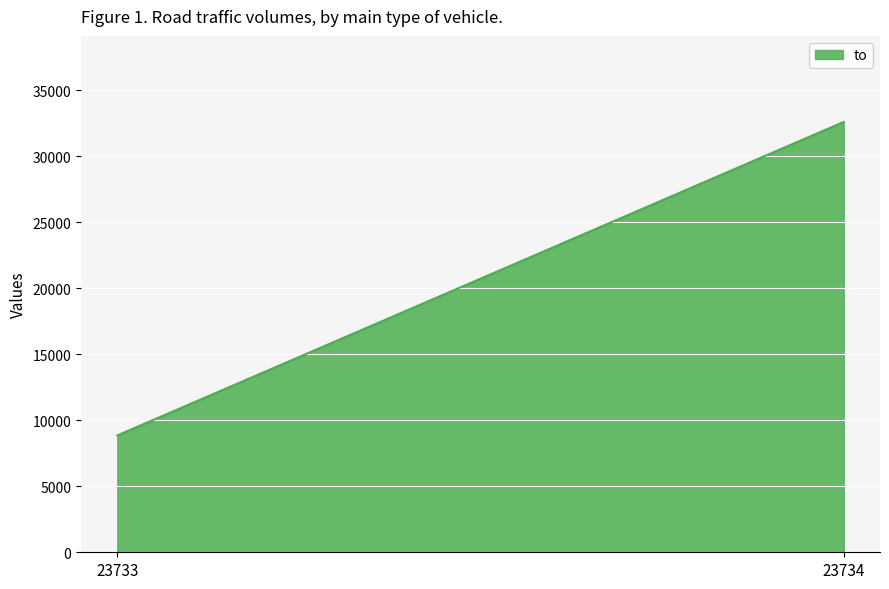

At which category does the chart reach its peak across all series?

23734